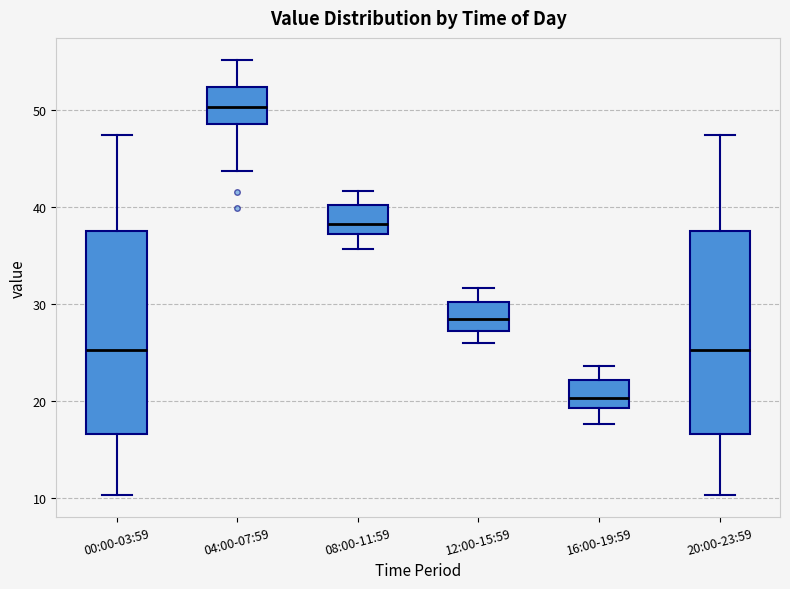

Reading left to right, transcribe this box plot: for each box, give where its median line is, the range the box spans, and where its two whiskers end, as read against the y-axis. The values are not printed on the chart, so give them approximately, as read against the axis.

00:00-03:59: median 25, box 17 to 38, whiskers 10 to 47
04:00-07:59: median 50, box 49 to 52, whiskers 44 to 55
08:00-11:59: median 38, box 37 to 40, whiskers 36 to 42
12:00-15:59: median 28, box 27 to 30, whiskers 26 to 32
16:00-19:59: median 20, box 19 to 22, whiskers 18 to 24
20:00-23:59: median 25, box 17 to 38, whiskers 10 to 47